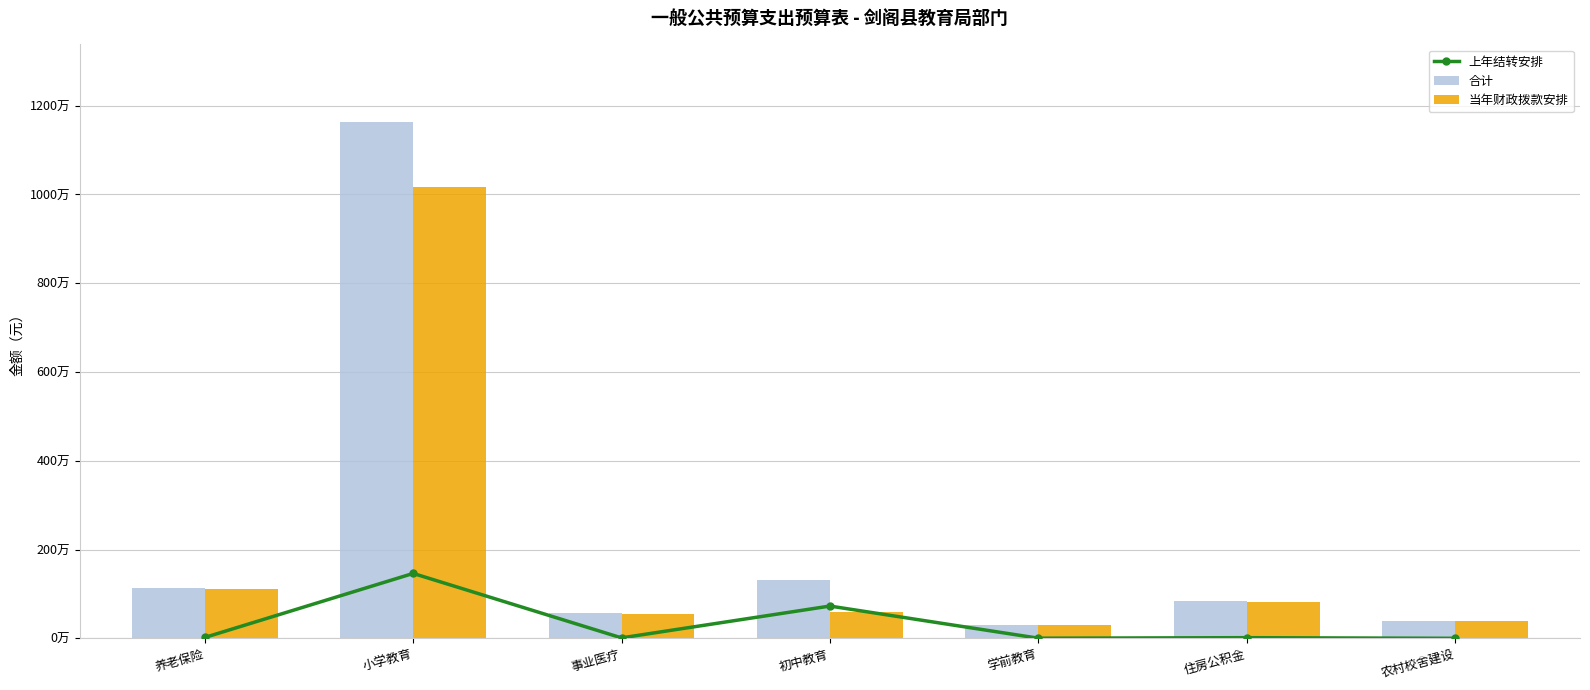

Reading right to left, transcribe all the data shown in this chart.

上年结转安排: 0.0	14400.8	2541.2	726686.1	9600.5	1461795.0	19201.0
合计: 400000.0	842973.9	296441.2	1322886.1	561982.6	11634875.2	1123965.2
当年财政拨款安排: 400000.0	828573.1	293900.0	596200.0	552382.1	10173080.2	1104764.2